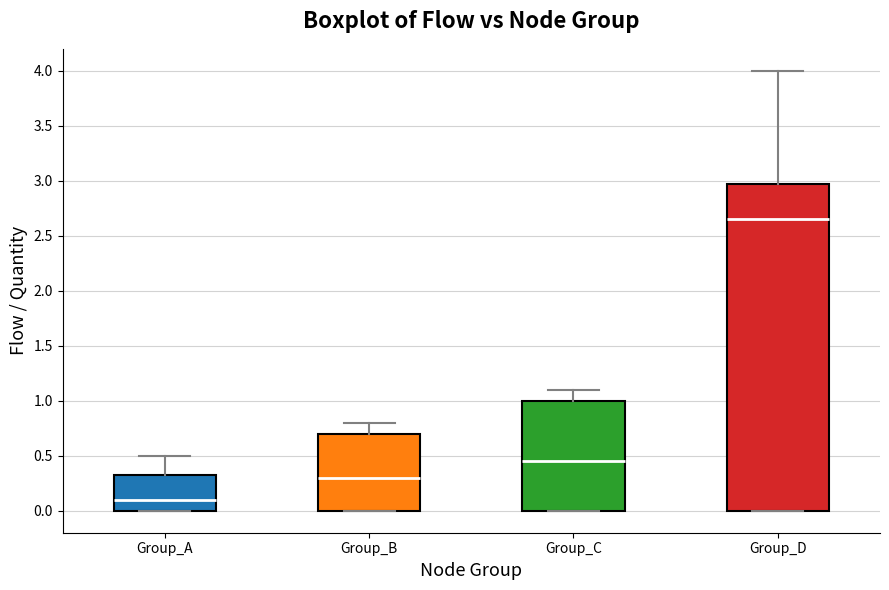

Which box is the tallest, from its lower edge to its upper edge?

Group_D